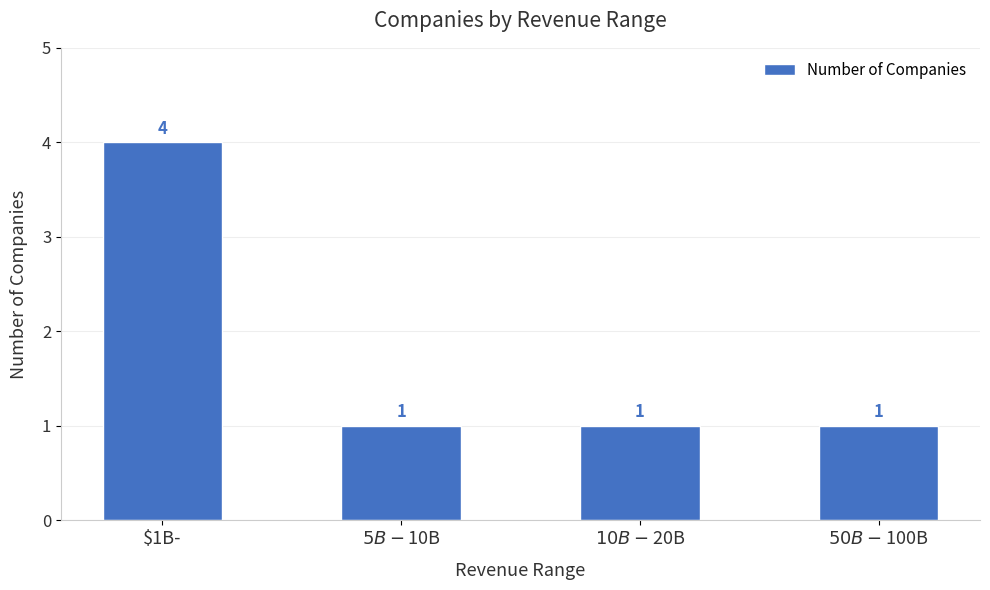

How many values exceed 1?

1